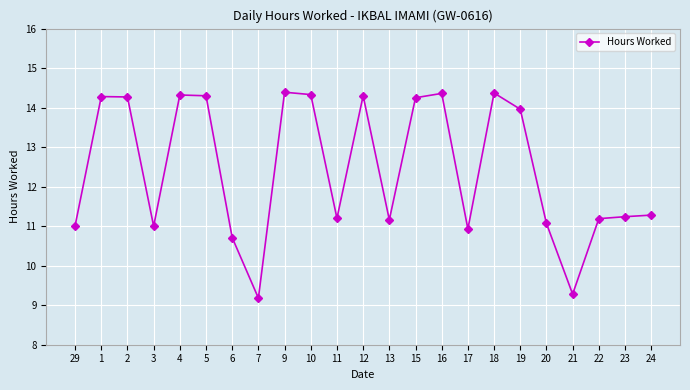

At which category does the data reach its first local valley?

3